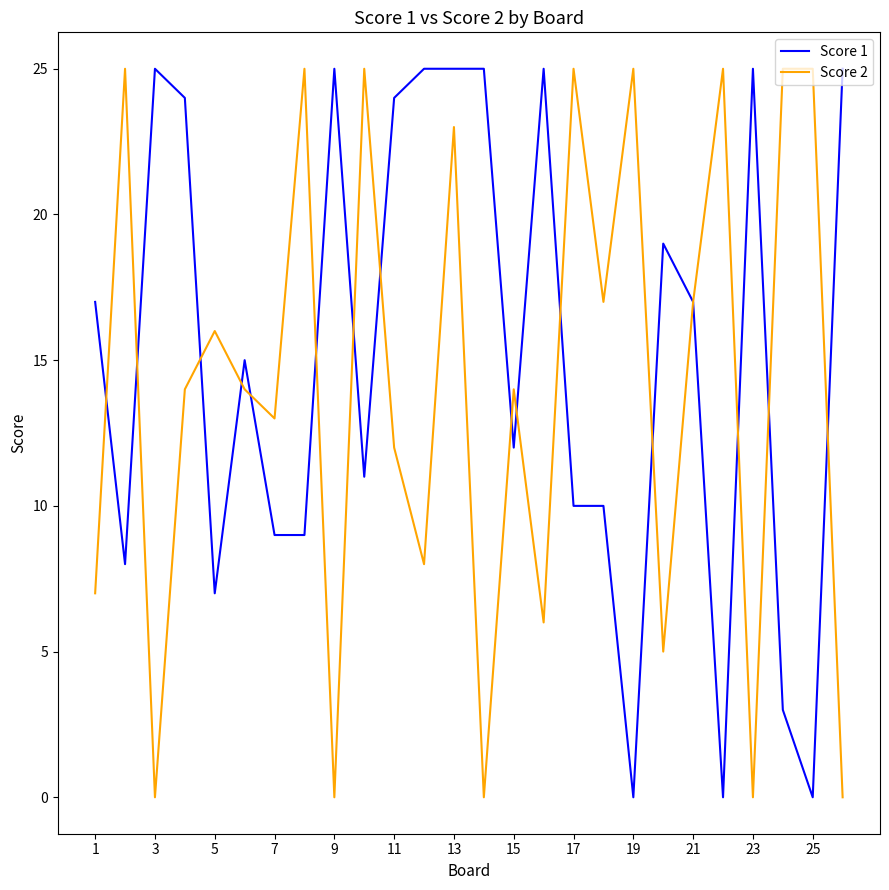

What is the highest value of the Score 2 series?

25